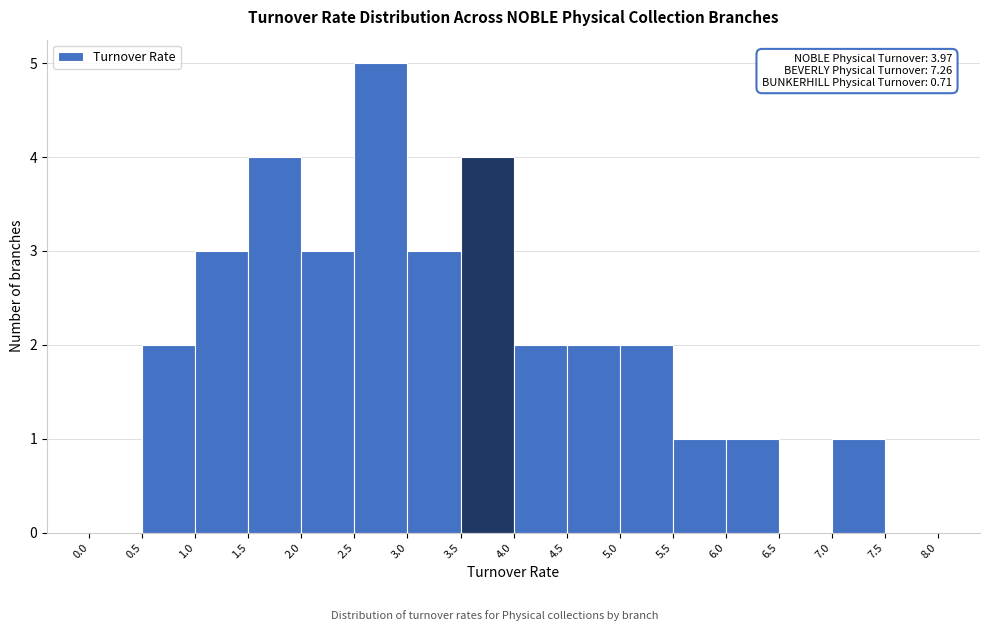

Over which range of the x-axis is the bar tallest?

2.5 to 3.0